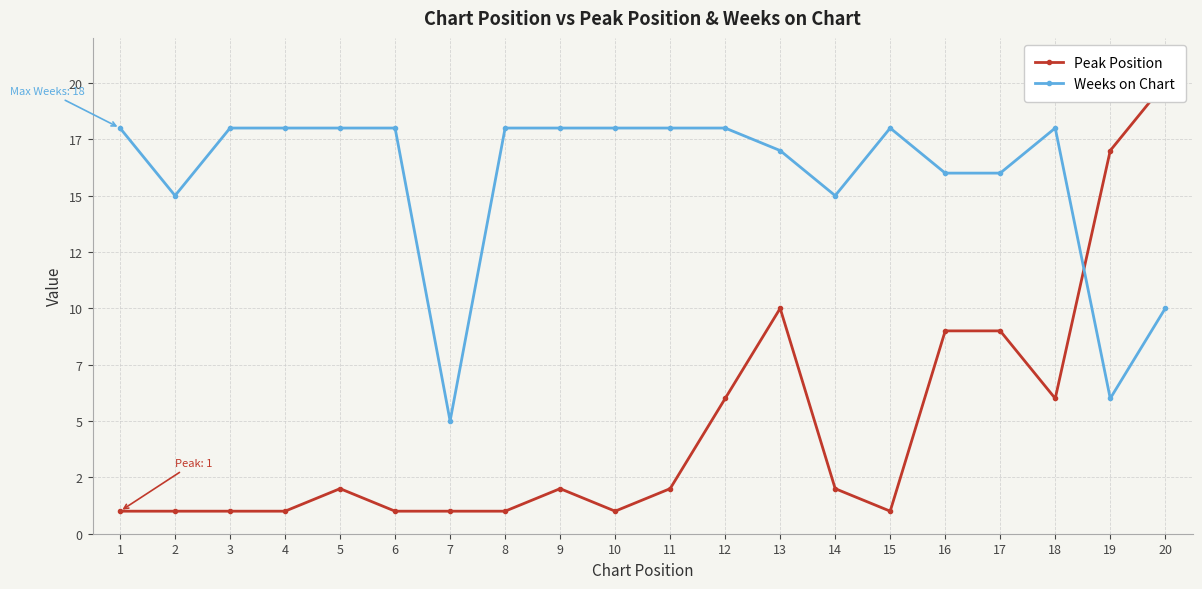

What is the value of the Weeks on Chart point at the 17th from the left?

16